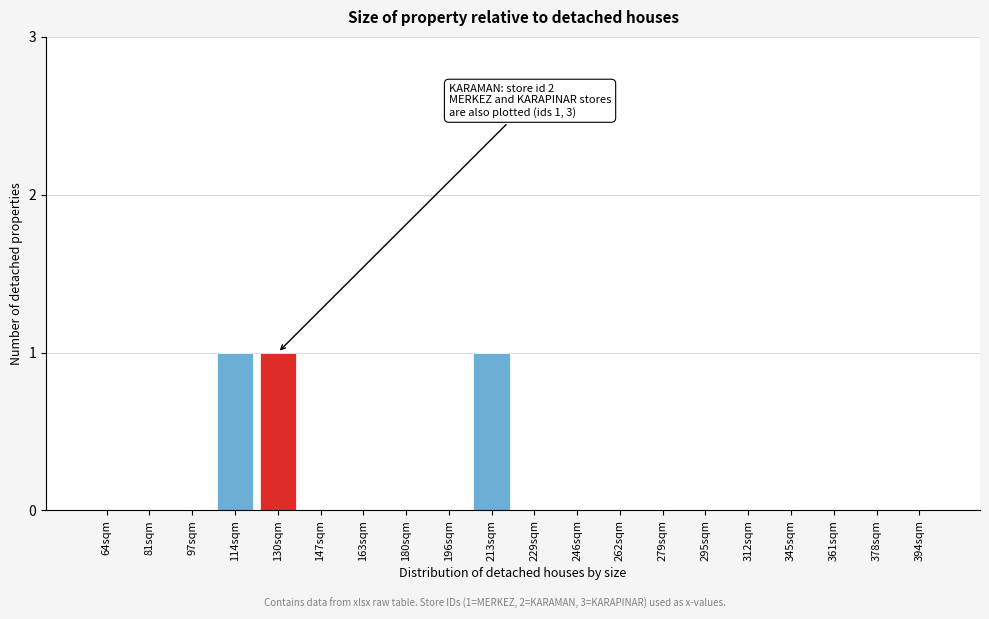

Reading right to left, list all the values displayed in this chart.

394sqm=0	378sqm=0	361sqm=0	345sqm=0	312sqm=0	295sqm=0	279sqm=0	262sqm=0	246sqm=0	229sqm=0	213sqm=1	196sqm=0	180sqm=0	163sqm=0	147sqm=0	130sqm=1	114sqm=1	97sqm=0	81sqm=0	64sqm=0